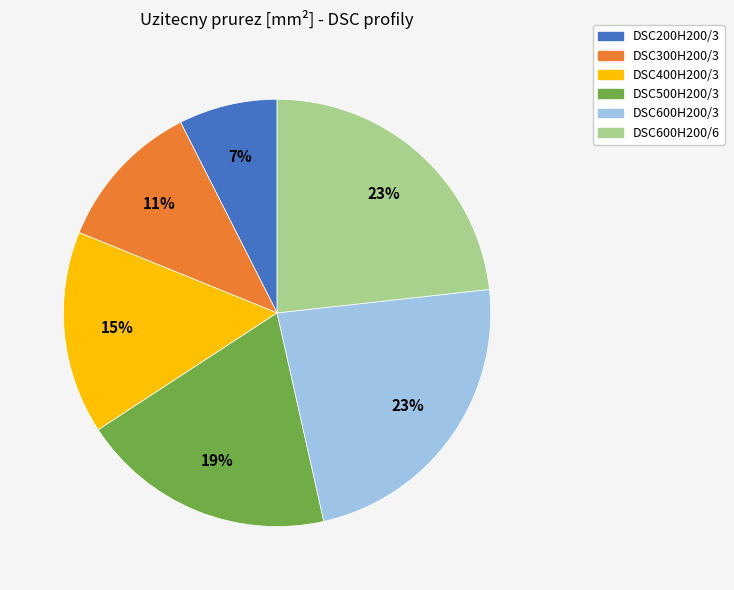

The DSC400H200/3 slice represents 23% of the pie. True or false?

False